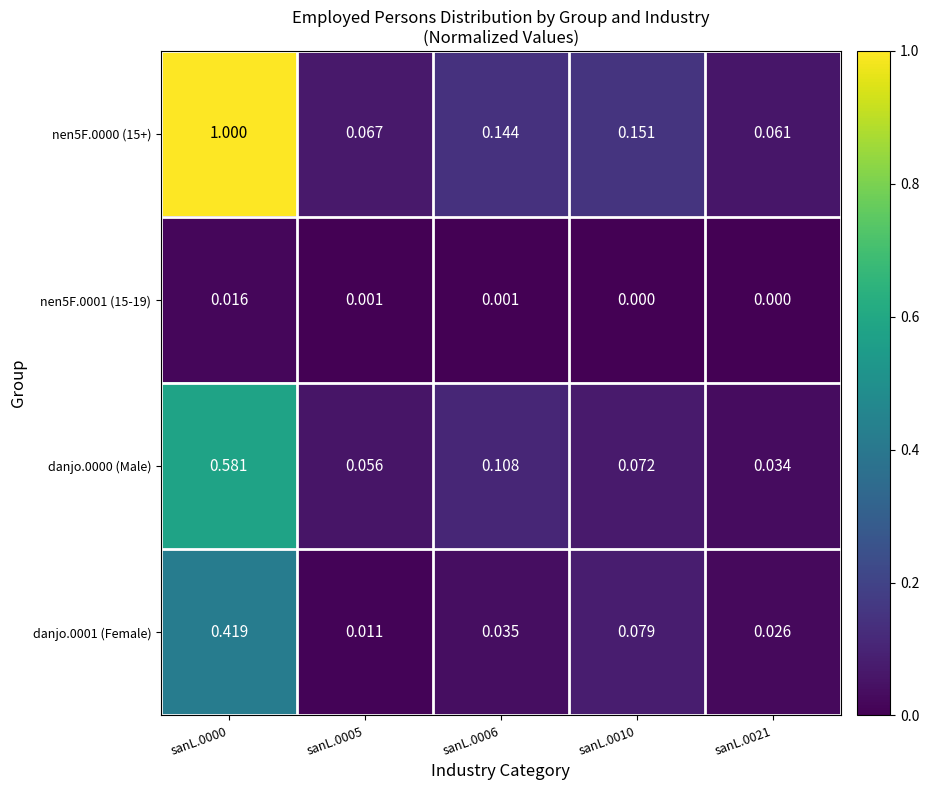

Is the value of danjo.0000 (Male) at sanL.0010 greater than the value of nen5F.0001 (15-19) at sanL.0021?

Yes